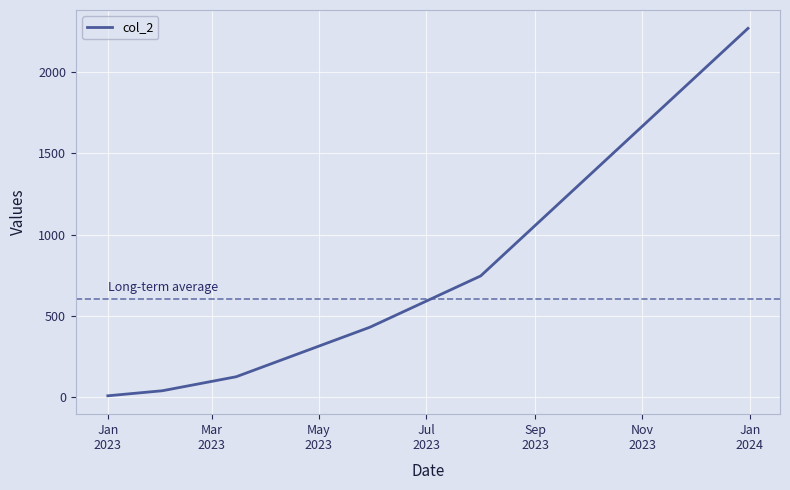

What is the difference between the maximum and minimum values?

2256